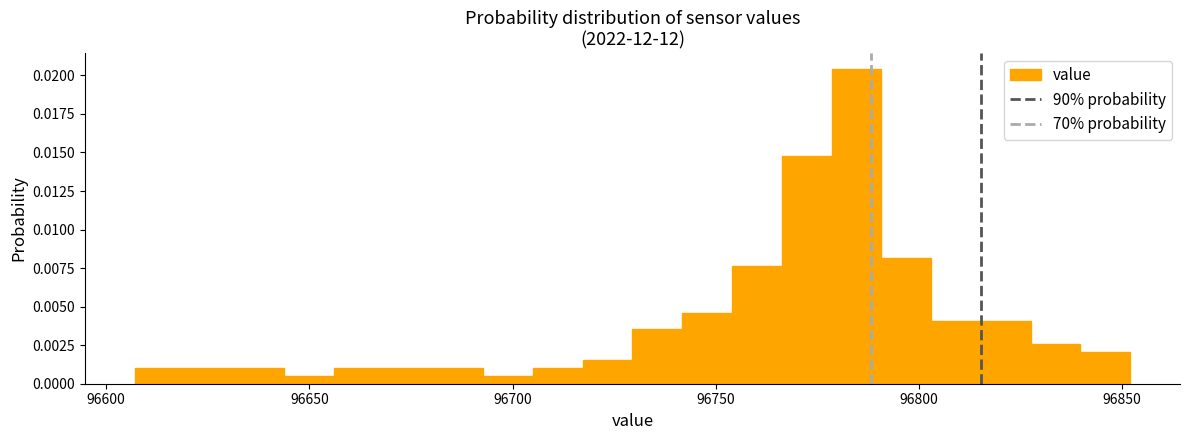

Around what value on the x-axis is the tallest bar? Give the approximate position of its centre, as read against the axis.

96785